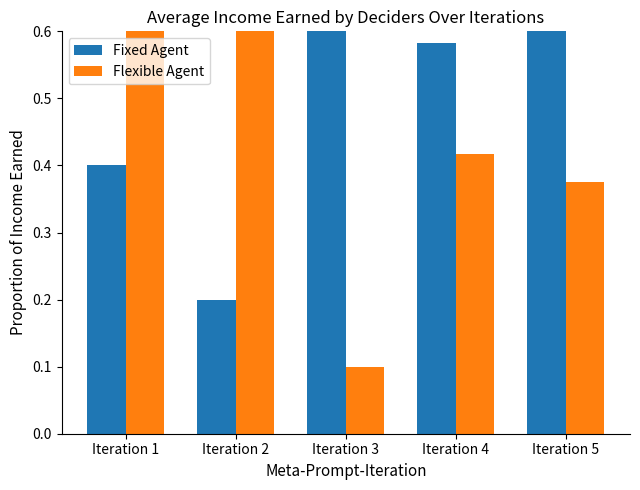

Where is Fixed Agent nearest to the value 0?

Iteration 2